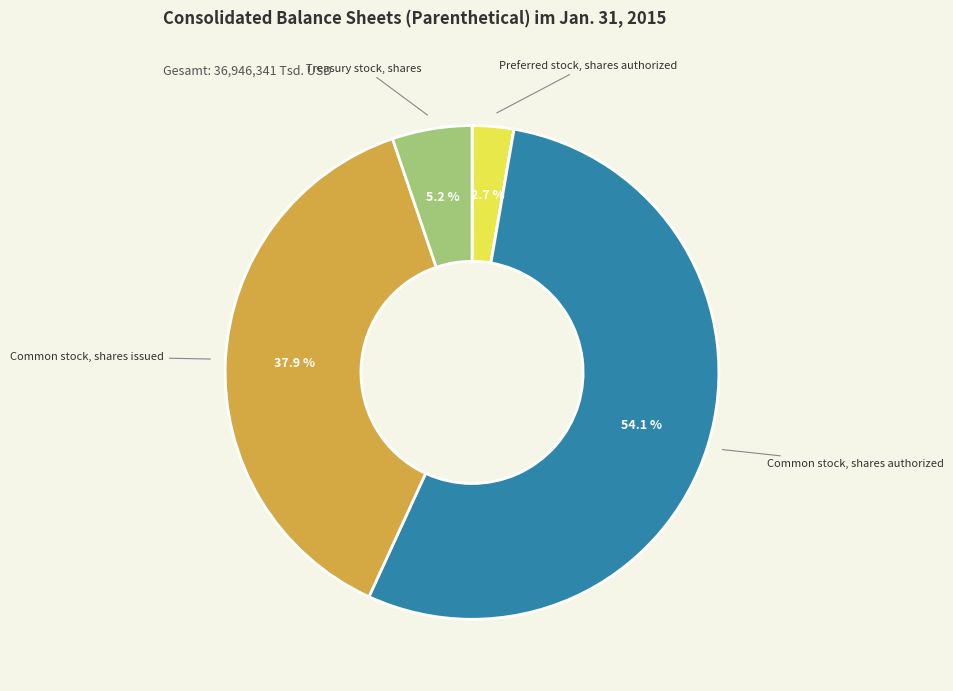

Is there a majority slice in this chart?

Yes